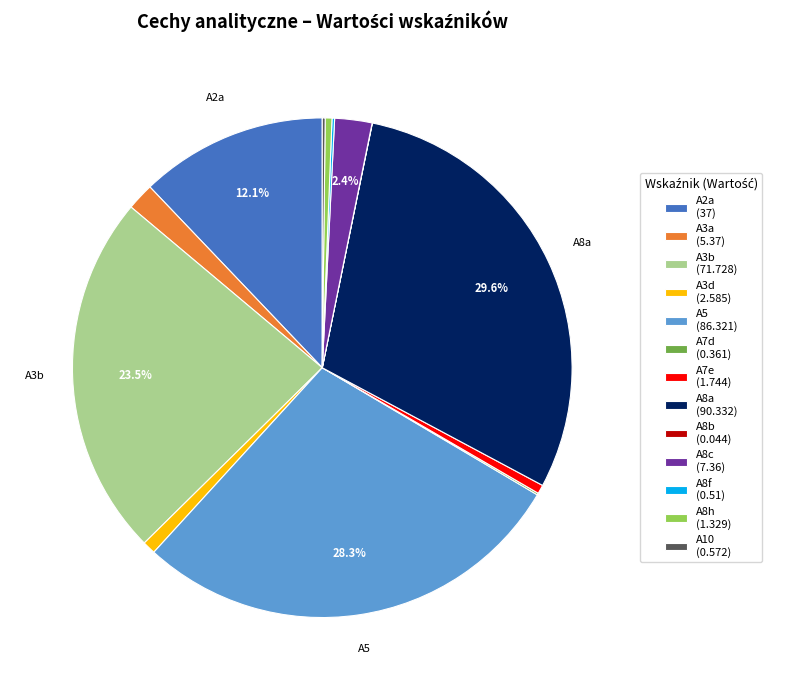

Is there any slice that represents more than half of the pie?

No